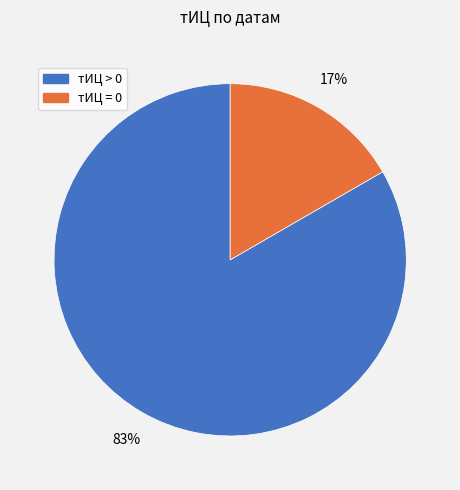

Is there a majority slice in this chart?

Yes